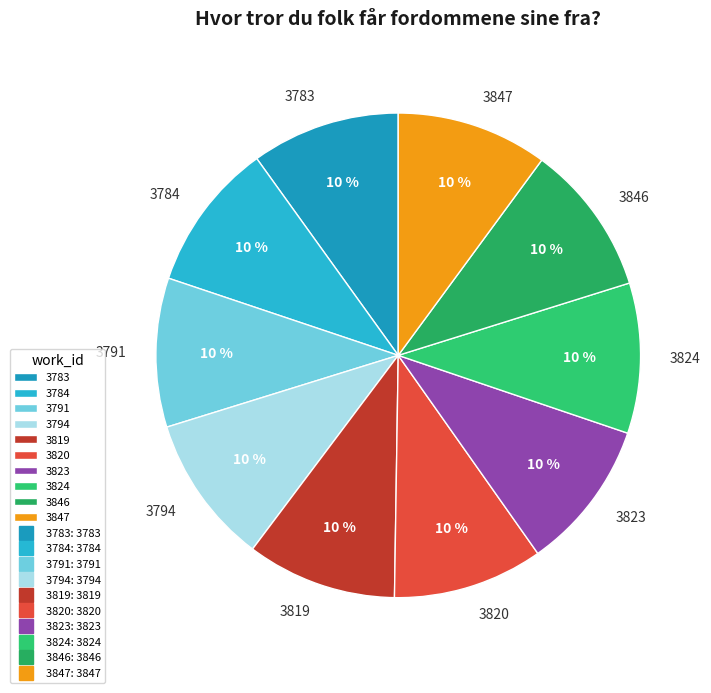

What percentage is the 3819 slice, to the nearest percent?

10%